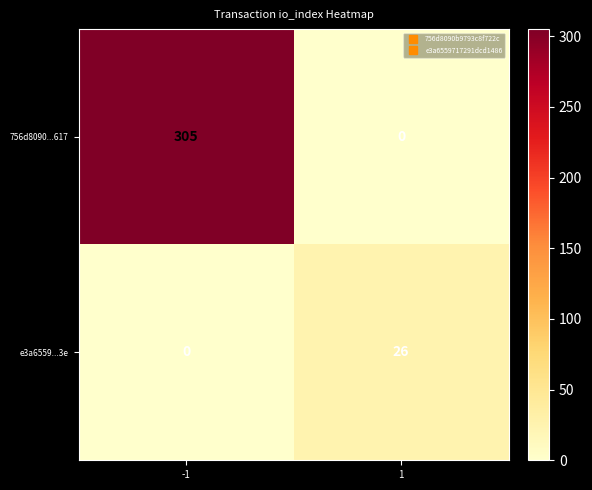

What is the difference between the maximum and minimum values in the e3a6559...3e series?

26